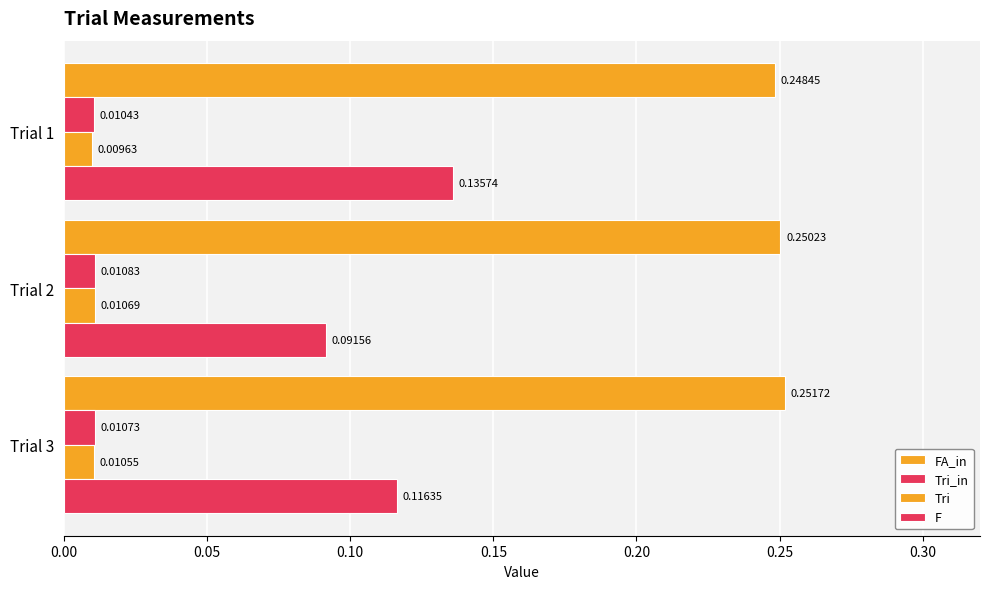

Count the number of categories in the chart.

3